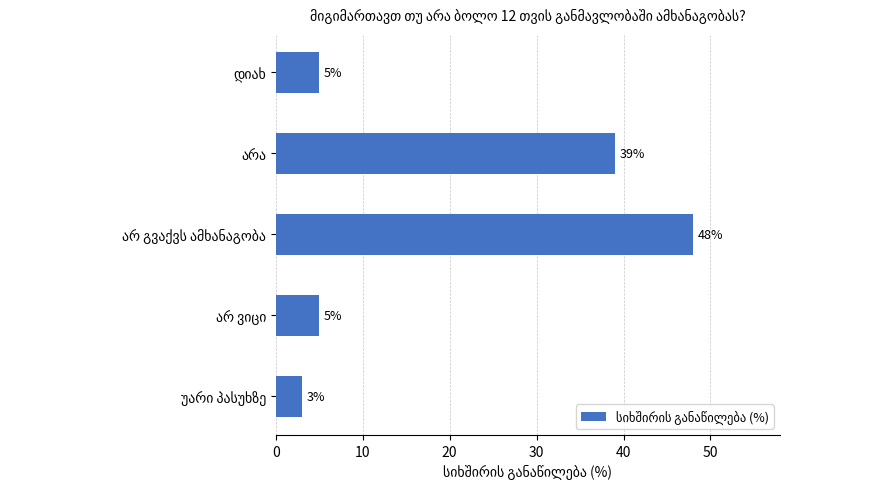

What is the difference between the maximum and minimum values?

45